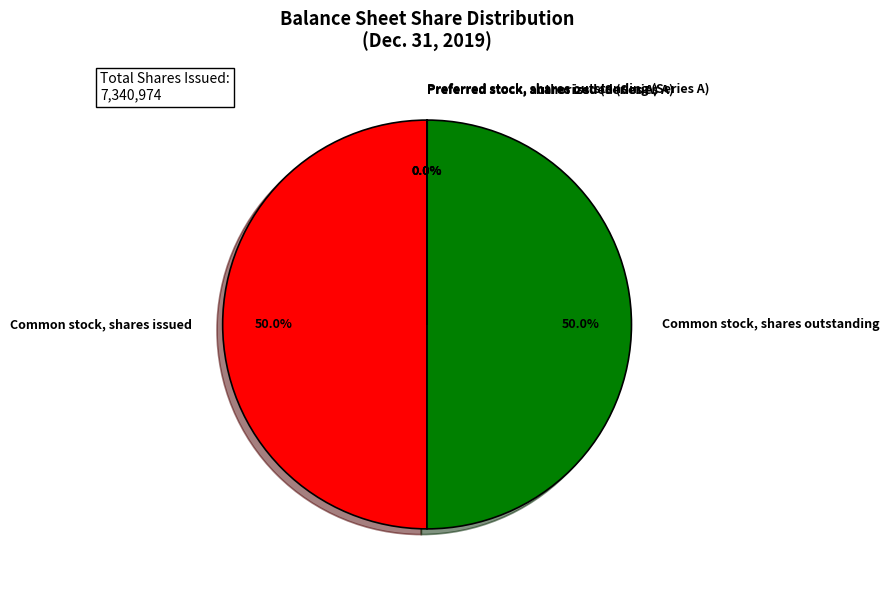

To the nearest percent, what is the difference between the largest and smallest slice percentages?

50%